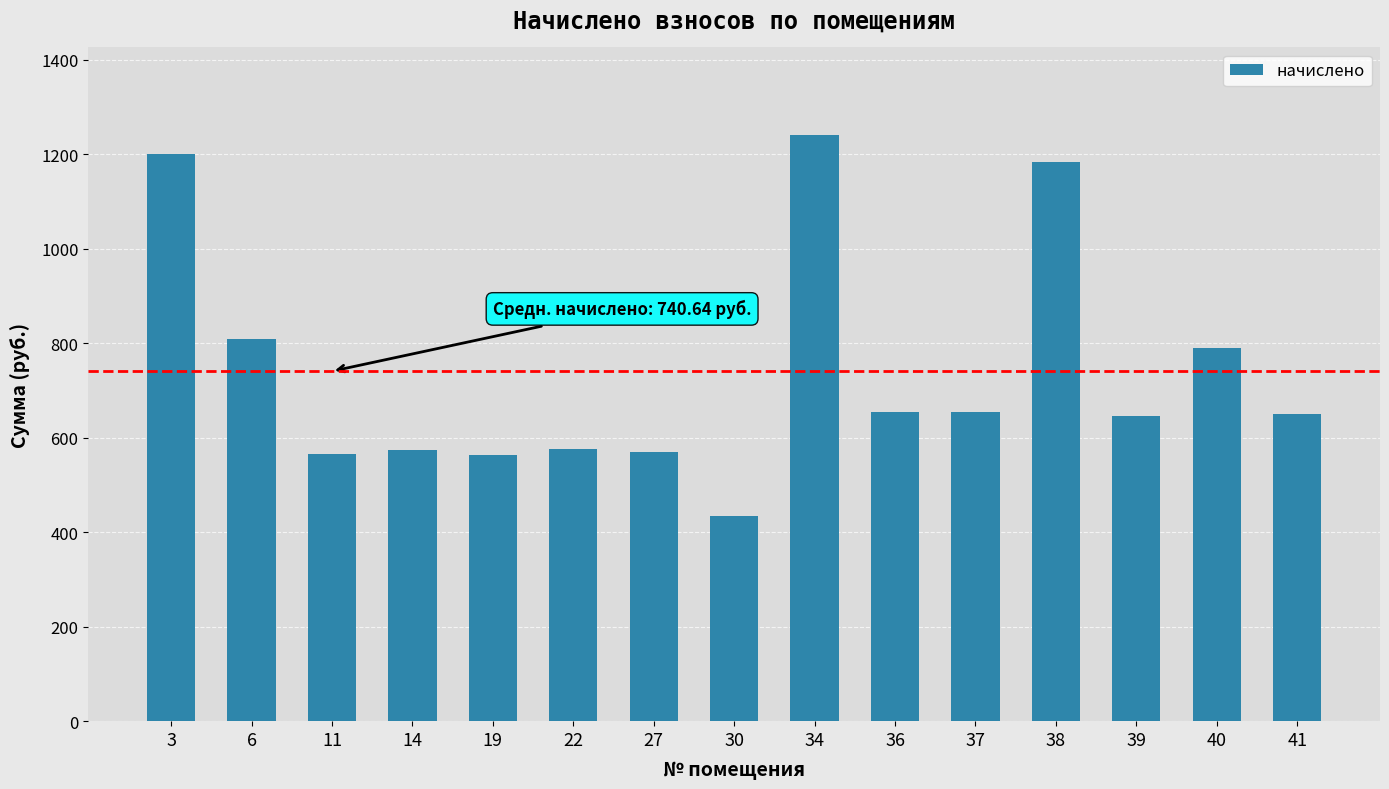

What is the difference between the maximum and second lowest values?

676.8